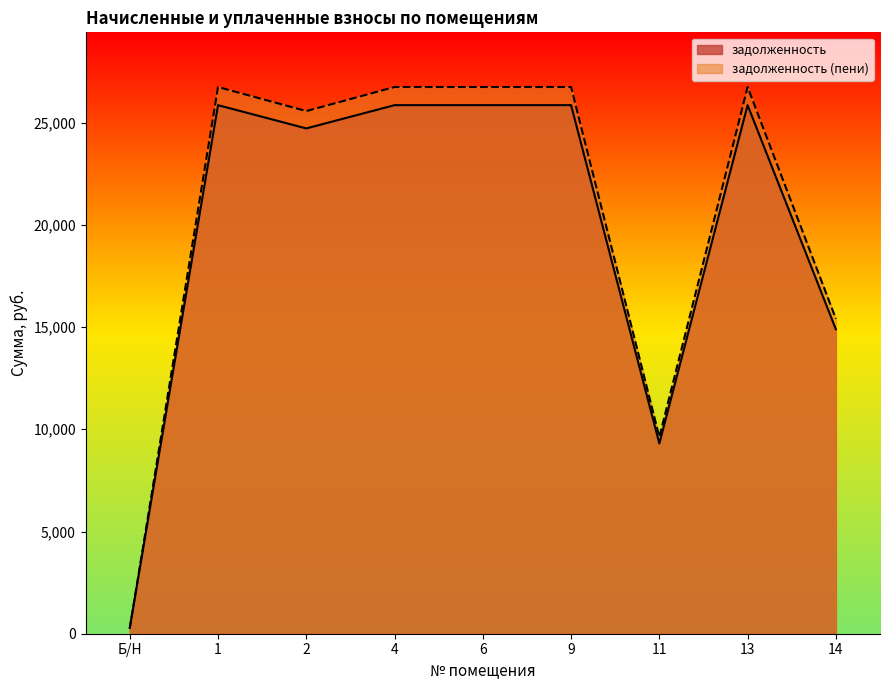

Does the chart display data point markers on the line(s)?

No